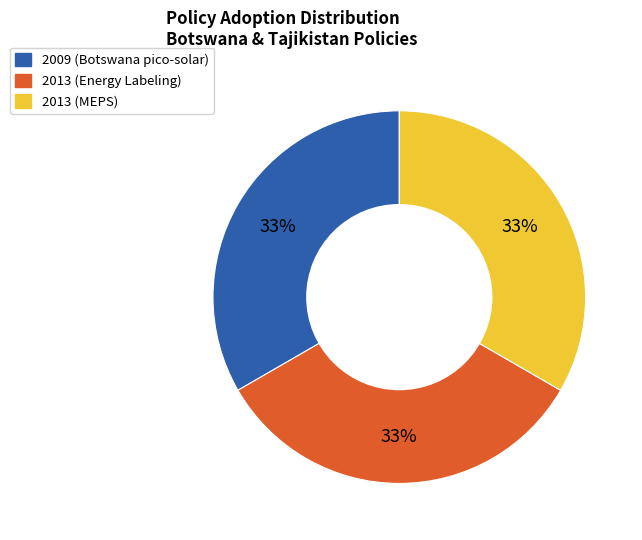

Is the sum of 2013 (MEPS) and 2009 (Botswana pico-solar) greater than half?

Yes